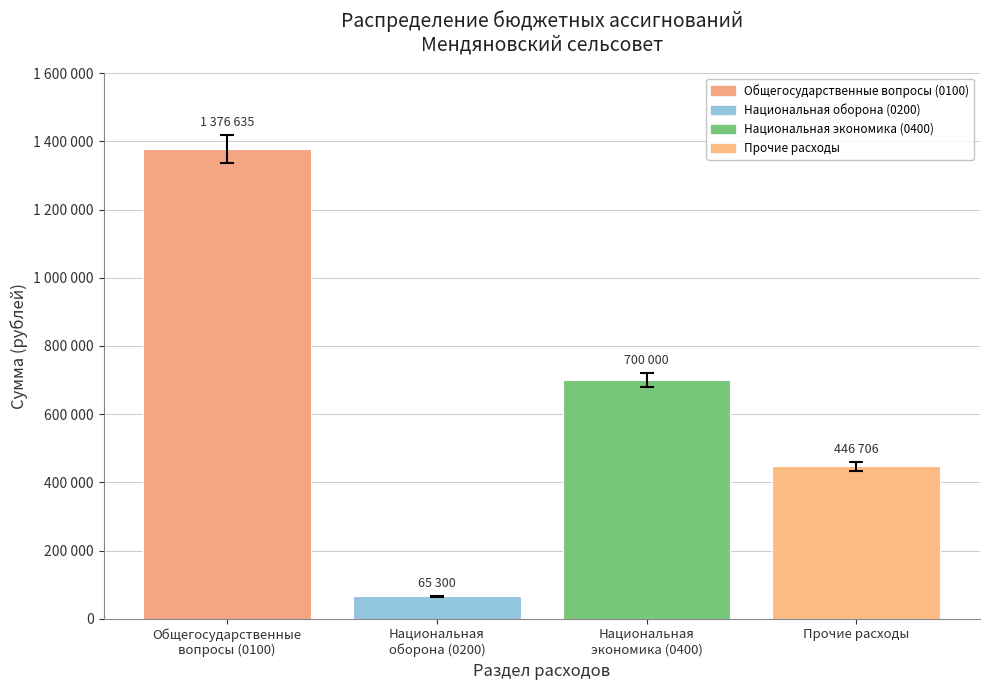

Which has a higher value, Прочие расходы or Национальная
оборона (0200)?

Прочие расходы